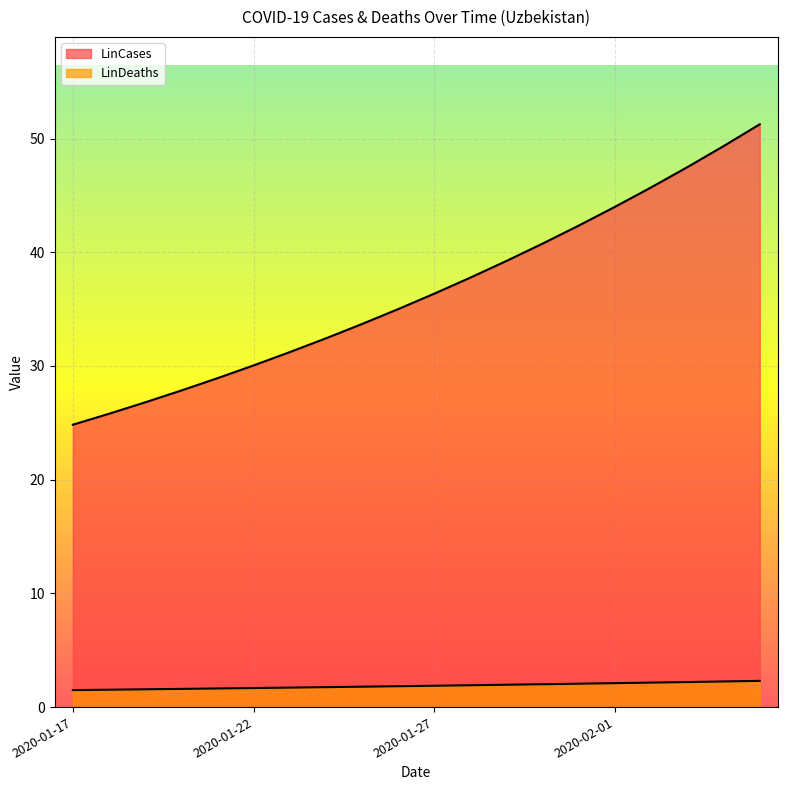

Reading right to left, list all the values displayed in this chart.

LinCases: 51.3	49.3	47.5	45.7	44.0	42.4	40.8	39.2	37.8	36.4	35.0	33.7	32.4	31.2	30.1	28.9	27.8	26.8	25.8	24.8
LinDeaths: 2.3	2.3	2.2	2.2	2.1	2.1	2.0	2.0	1.9	1.9	1.8	1.8	1.8	1.7	1.7	1.6	1.6	1.6	1.5	1.5